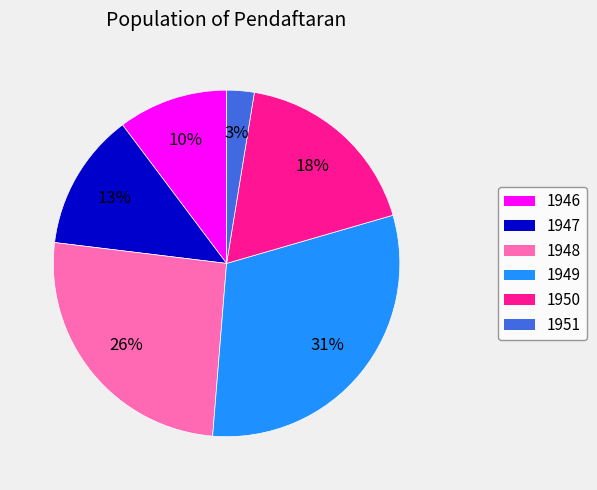

Do 1949 and 1947 together represent more than half of the pie?

No